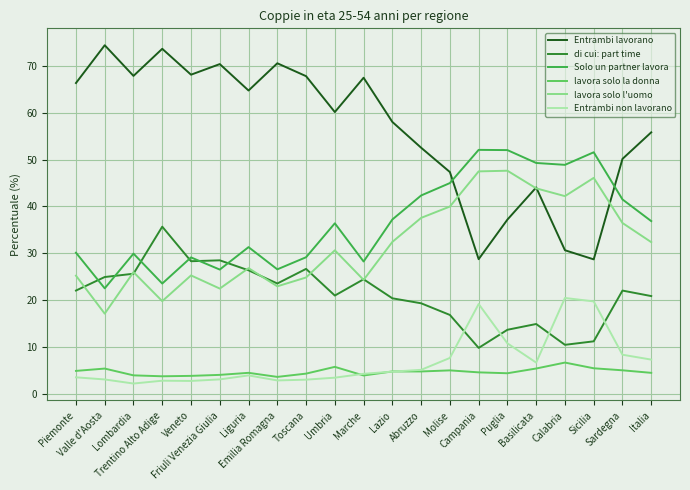

Rank the series by their maximum value, from highest to lowest.

Entrambi lavorano, Solo un partner lavora, lavora solo l'uomo, di cui: part time, Entrambi non lavorano, lavora solo la donna